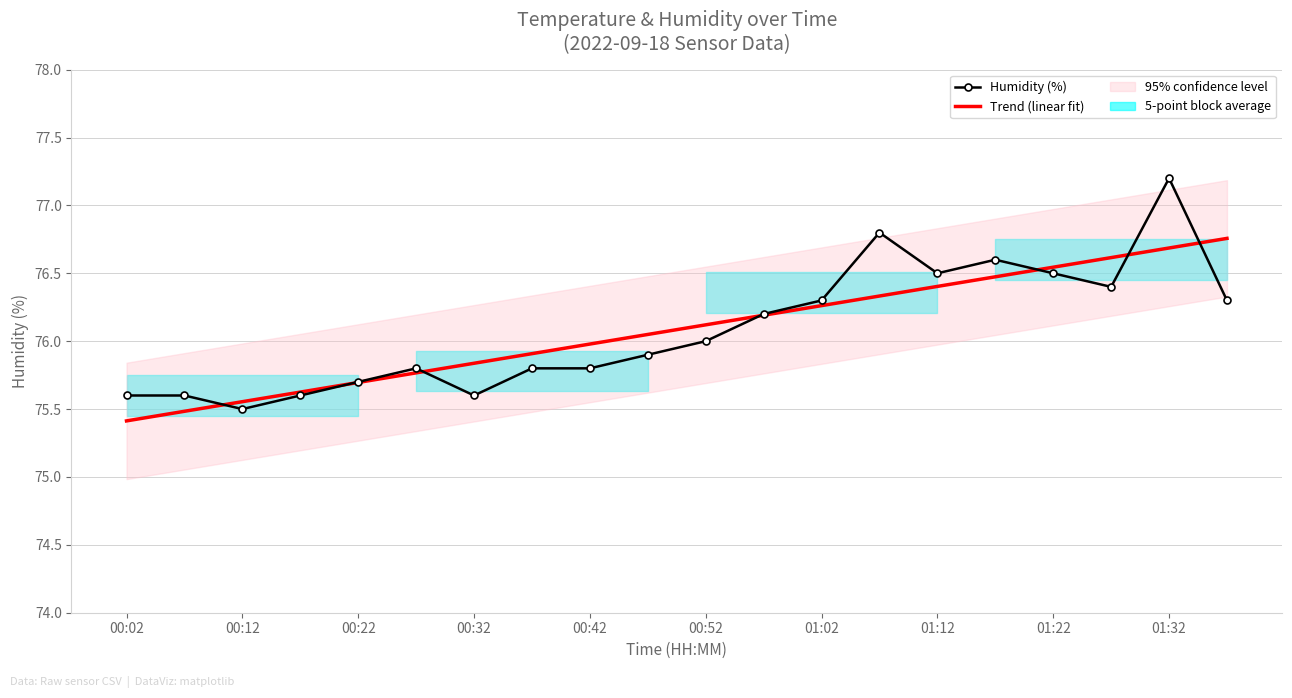

Reading left to right, list all the values displayed in this chart.

Humidity (%): 75.6	75.6	75.5	75.6	75.7	75.8	75.6	75.8	75.8	75.9	76.0	76.2	76.3	76.8	76.5	76.6	76.5	76.4	77.2	76.3
Trend (linear fit): 75.4	75.5	75.6	75.6	75.7	75.8	75.8	75.9	76.0	76.0	76.1	76.2	76.3	76.3	76.4	76.5	76.5	76.6	76.7	76.8